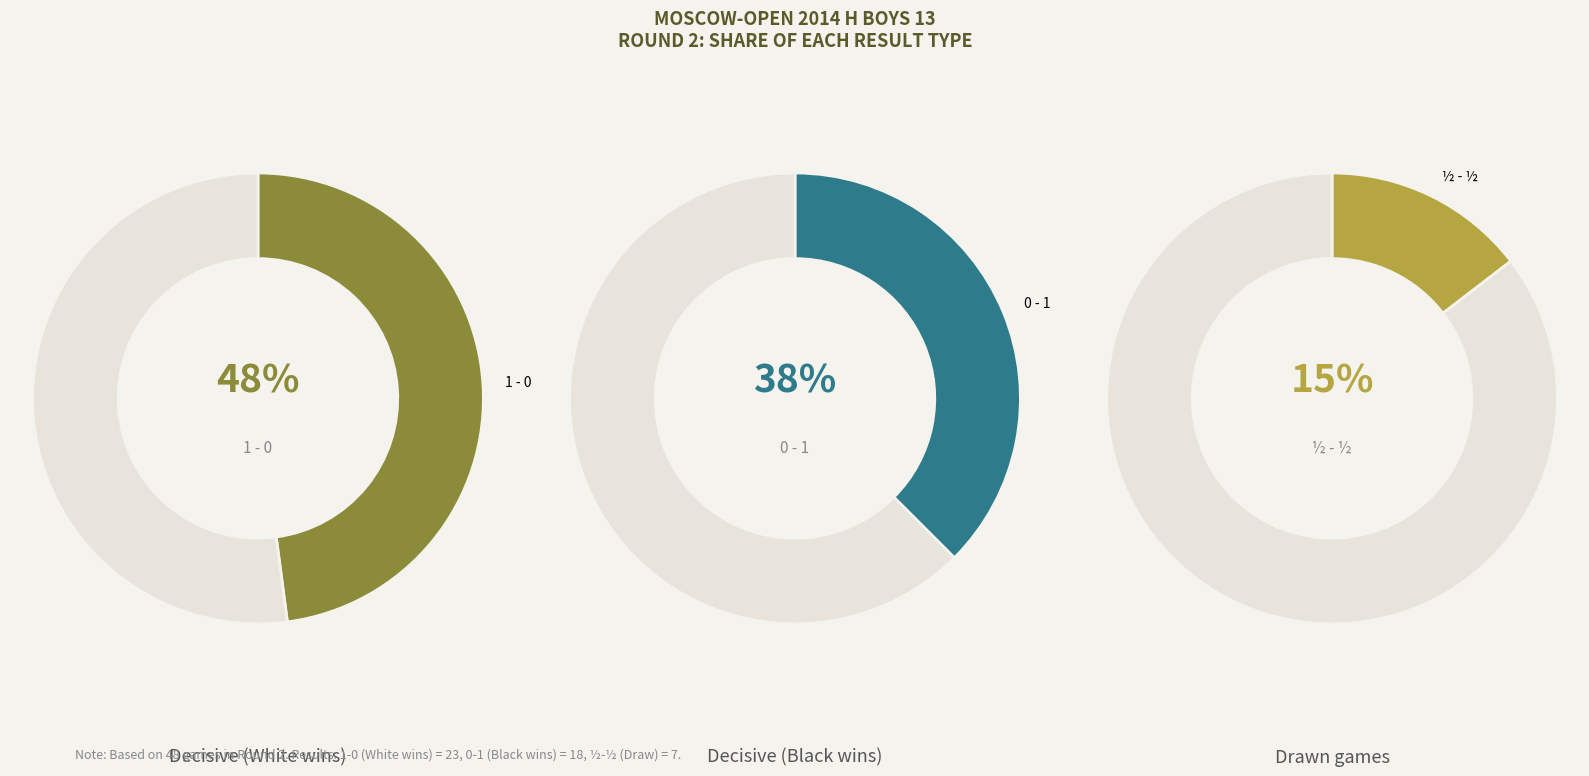

Count the number of slices in the pie.

3